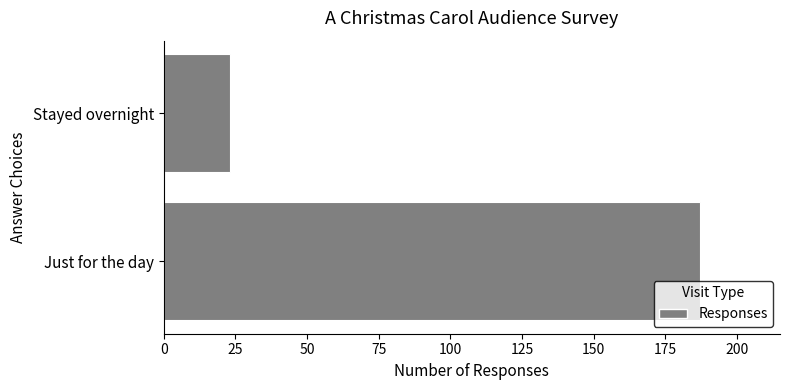

How many values are between 23 and 187?

2